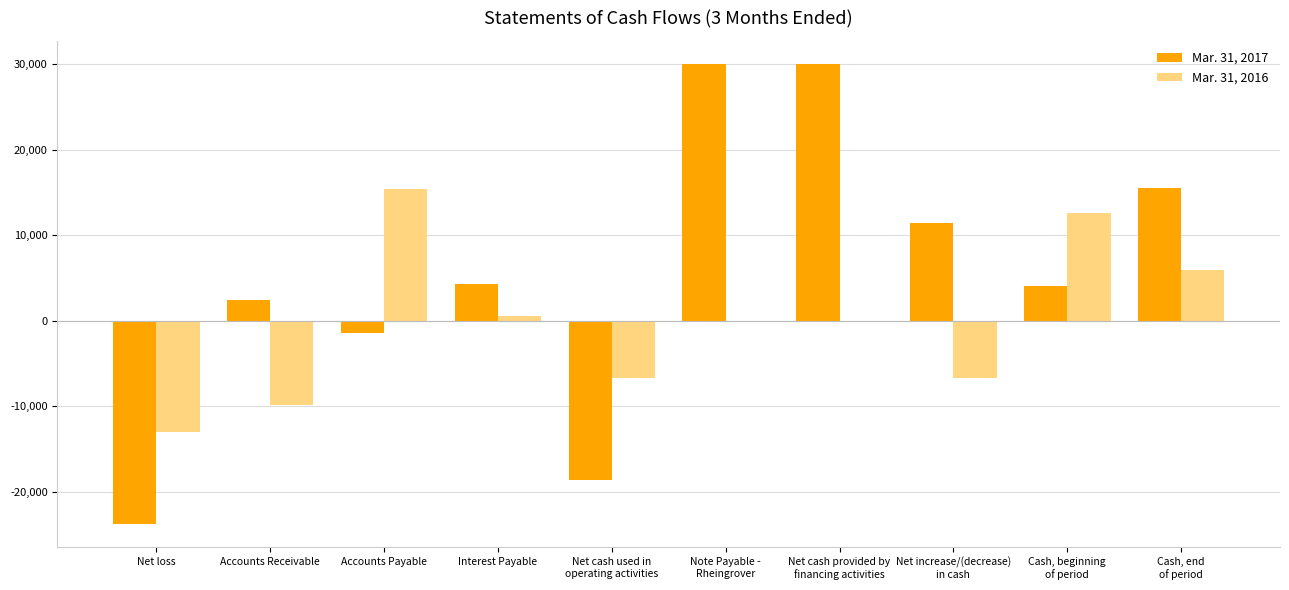

How many distinct data groups are displayed?

2